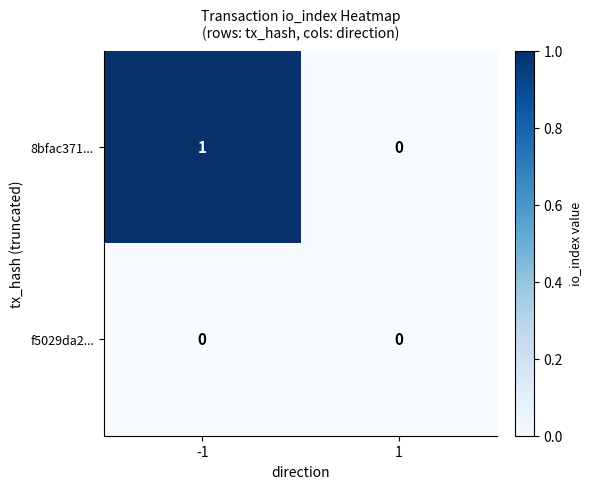

Reading left to right, transcribe all the data shown in this chart.

8bfac371...: 1	0
f5029da2...: 0	0